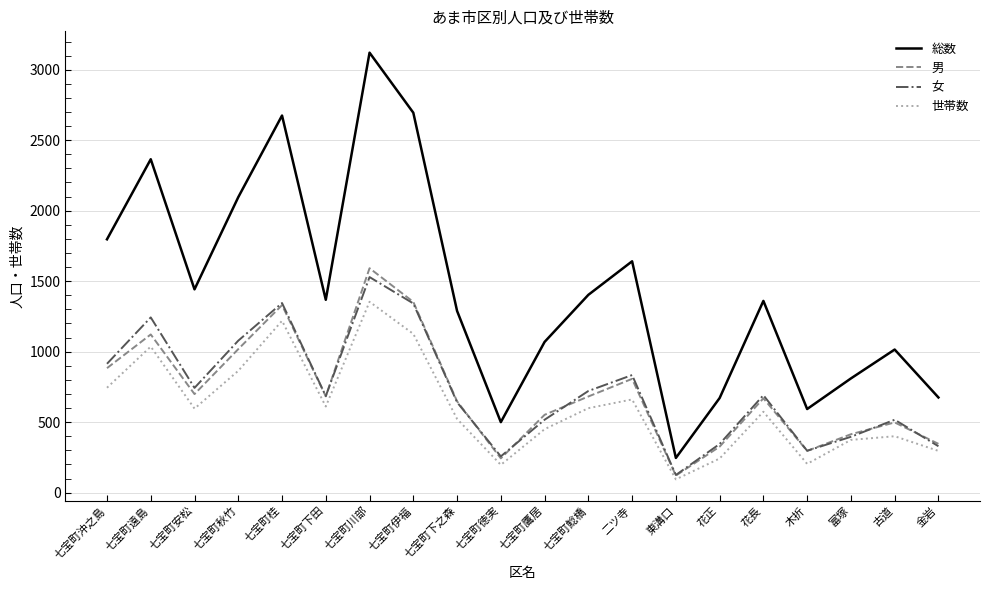

At how many categories does at least one series exceed 335?

19